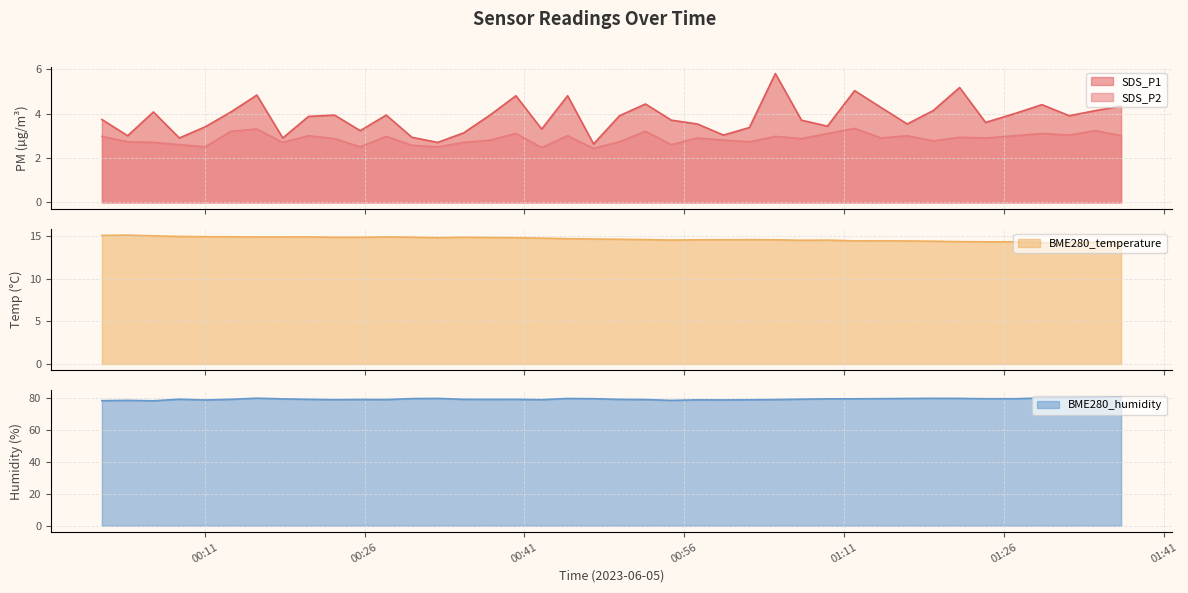

Which series has the largest total across all categories?

BME280_humidity